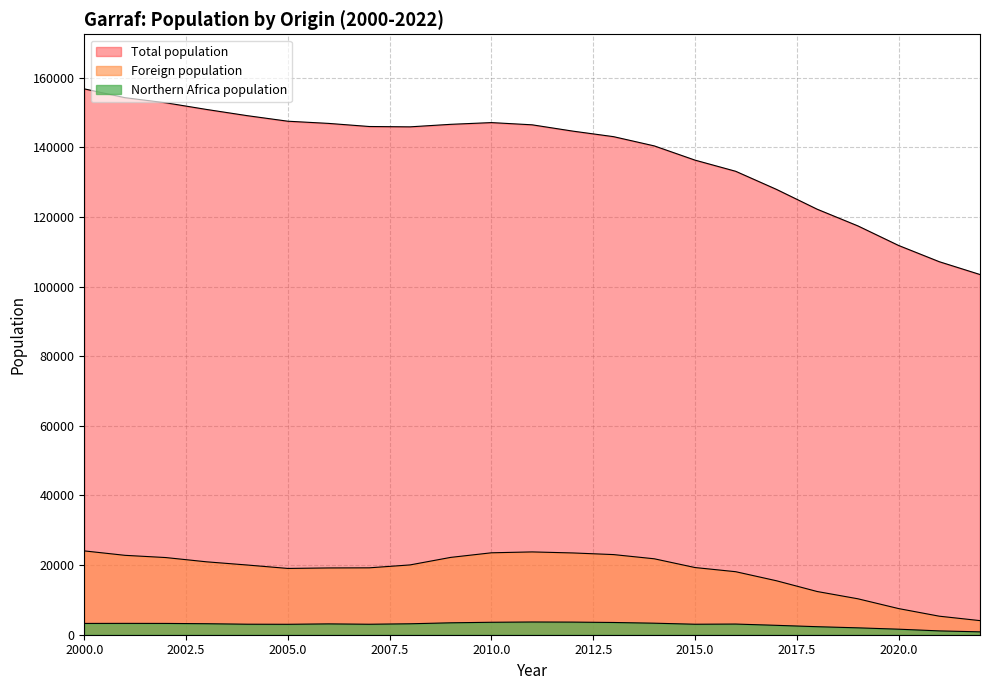

How many lines are shown in the chart?

3